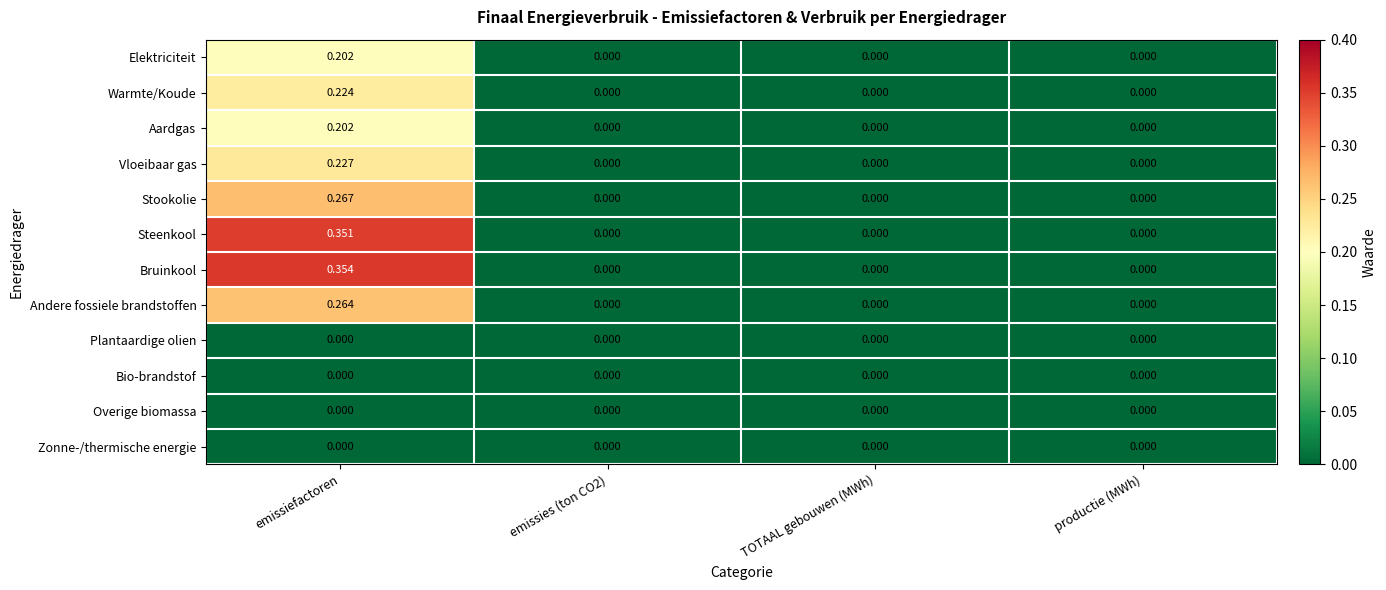

Which series has the largest total across all categories?

Bruinkool